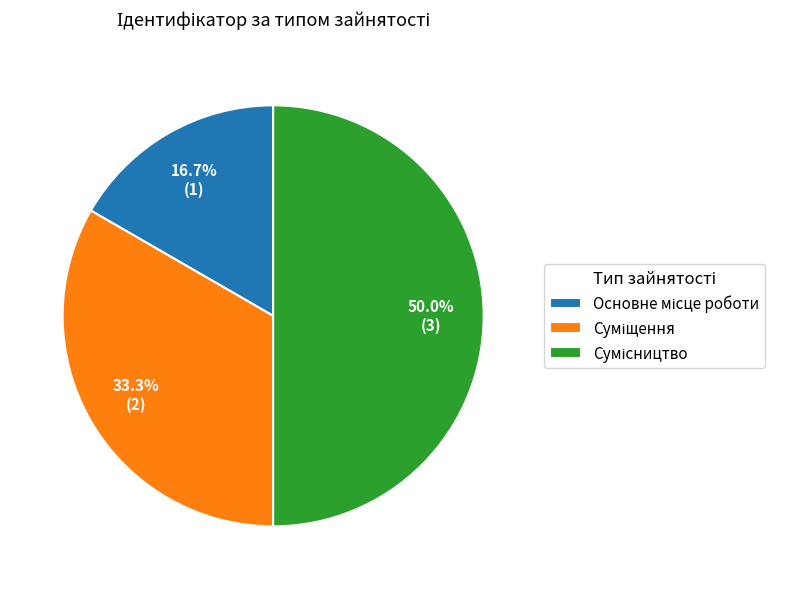

How many segments does this pie chart have?

3